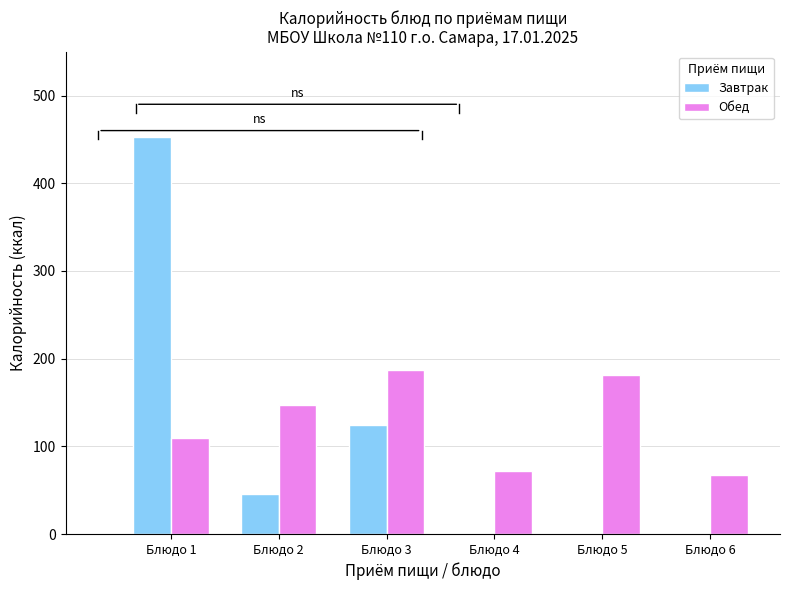

What is the total value across all series at Блюдо 5?

181